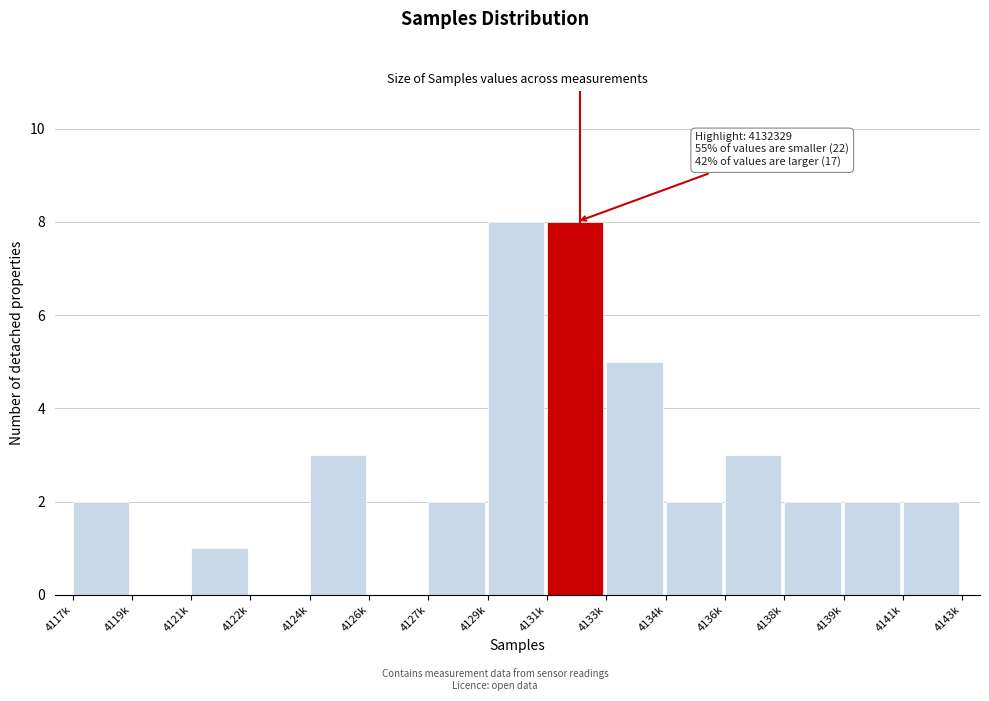

Reading left to right, what are all the values shown in this chart?

4117k=2	4119k=0	4121k=1	4122k=0	4124k=3	4126k=0	4127k=2	4129k=8	4131k=8	4133k=5	4134k=2	4136k=3	4138k=2	4139k=2	4141k=2